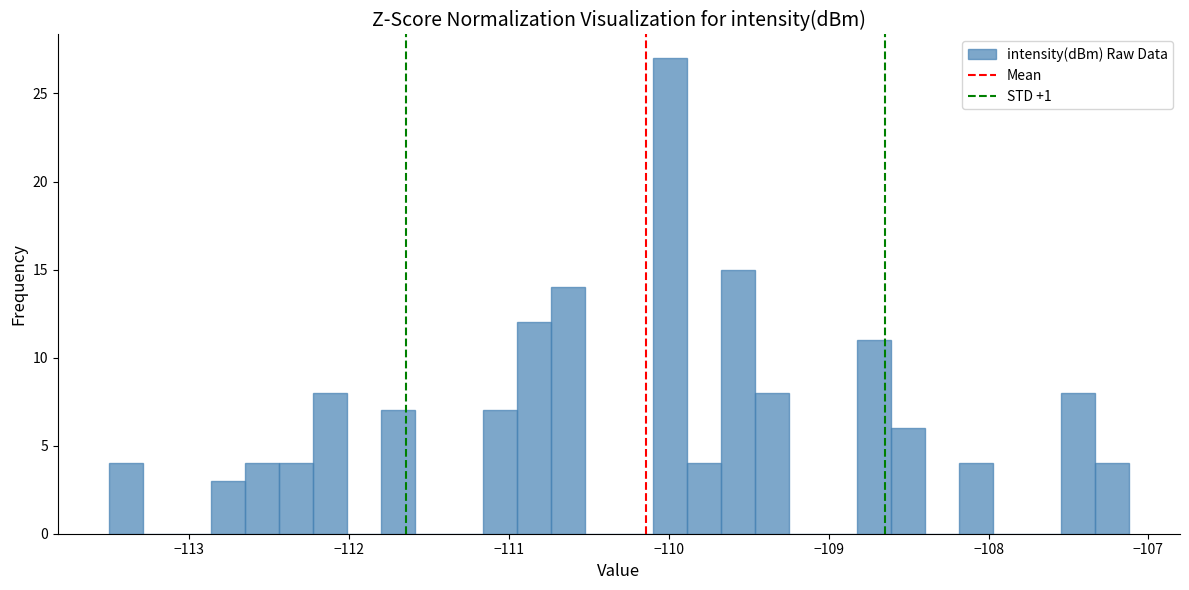

Around what value on the x-axis is the tallest bar? Give the approximate position of its centre, as read against the axis.

-110.0